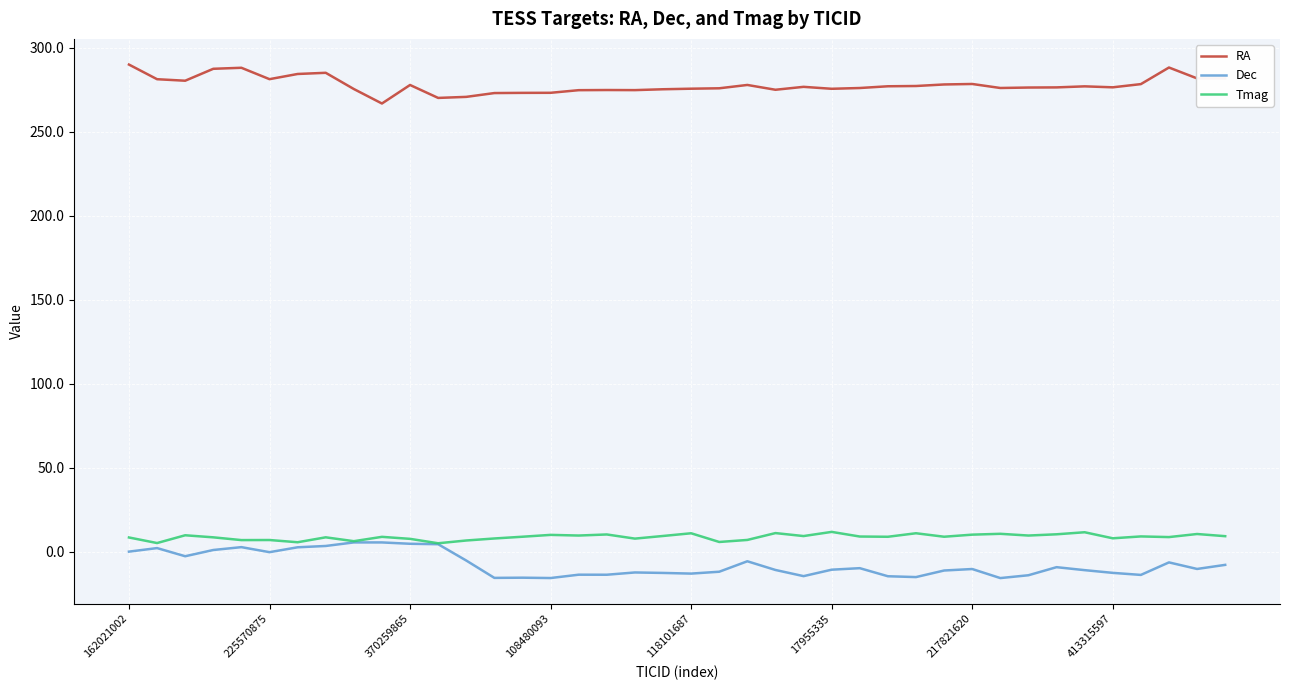

Which series has the largest total across all categories?

RA